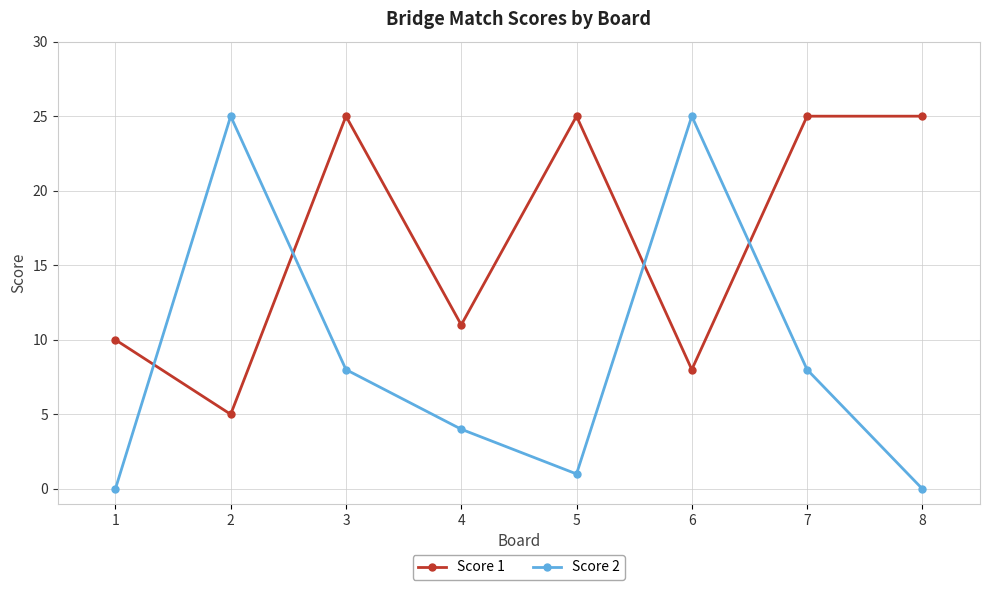

What is the approximate value of Score 1 at 3?

25